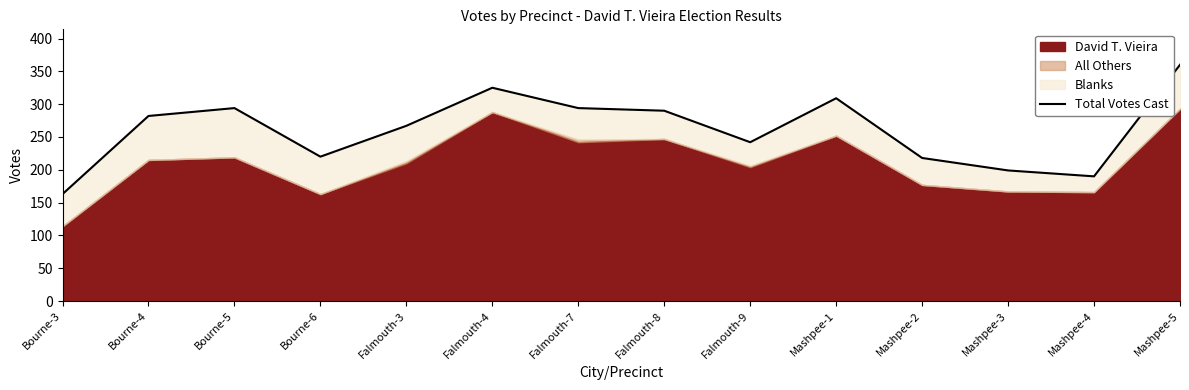

Does the chart display data point markers on the line(s)?

No